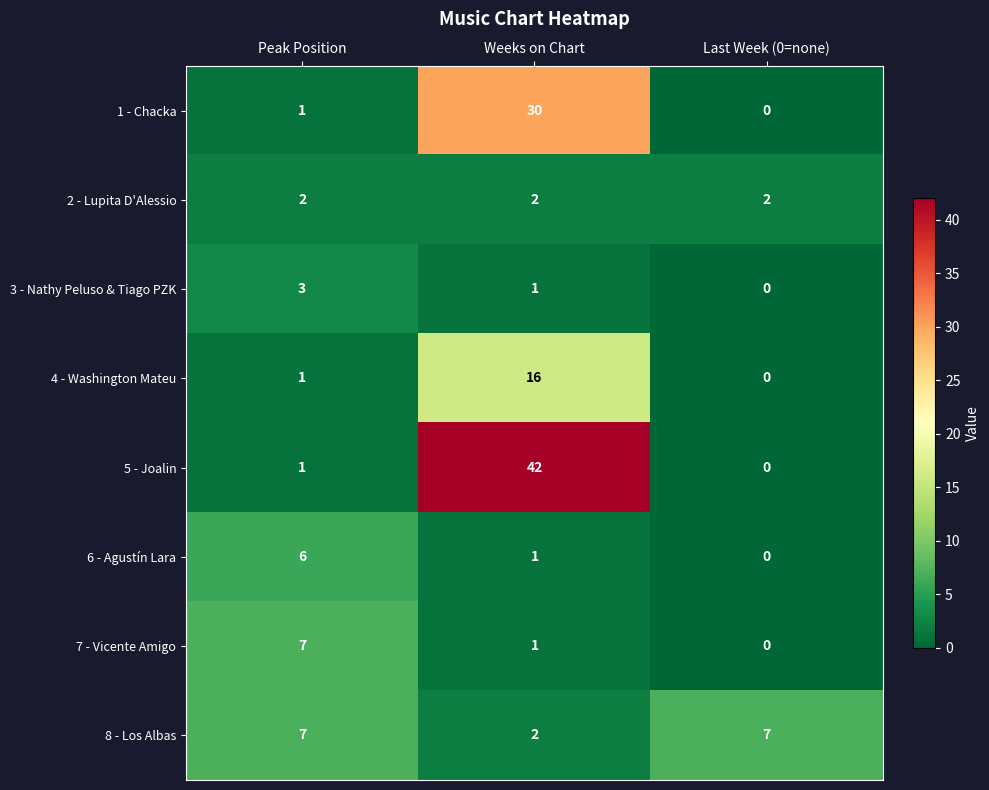

Reading right to left, what are all the values shown in this chart?

1 - Chacka: 0	30	1
2 - Lupita D'Alessio: 2	2	2
3 - Nathy Peluso & Tiago PZK: 0	1	3
4 - Washington Mateu: 0	16	1
5 - Joalin: 0	42	1
6 - Agustín Lara: 0	1	6
7 - Vicente Amigo: 0	1	7
8 - Los Albas: 7	2	7